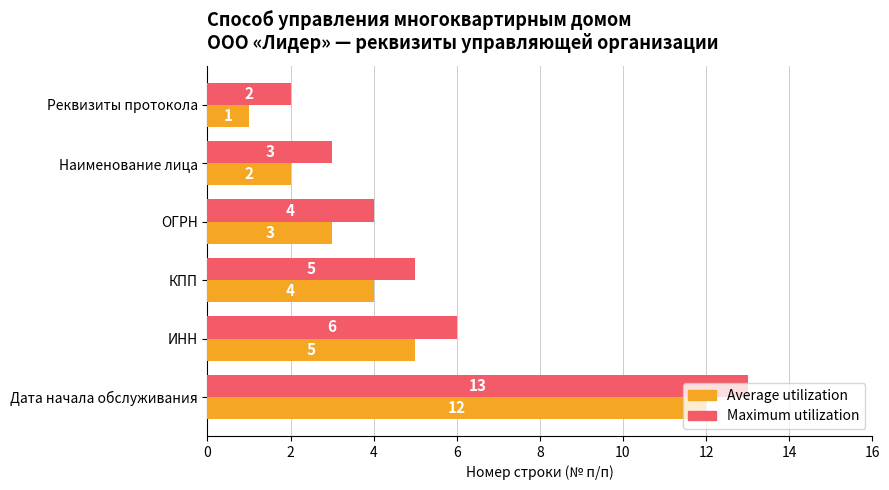

What is the total value across all series at ОГРН?

7